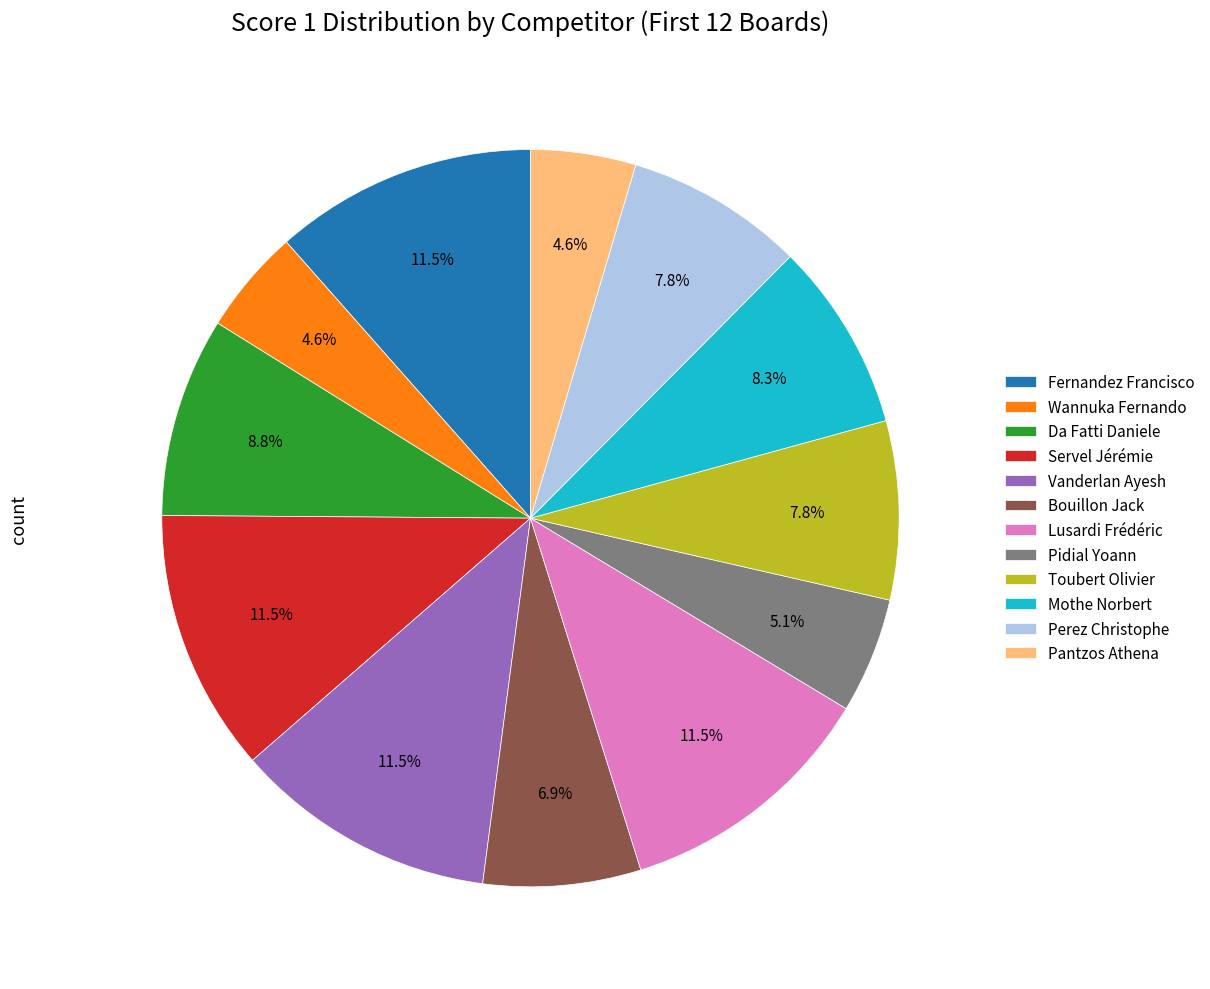

What is the total percentage of Da Fatti Daniele and Toubert Olivier?

16.6%